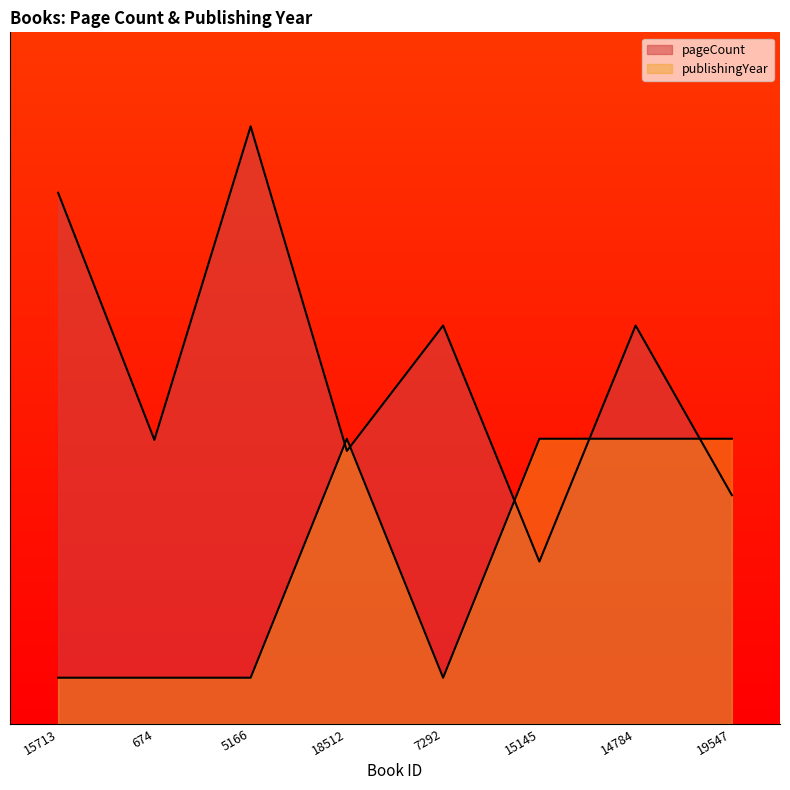

Between 15713 and 18512, which is larger?

15713